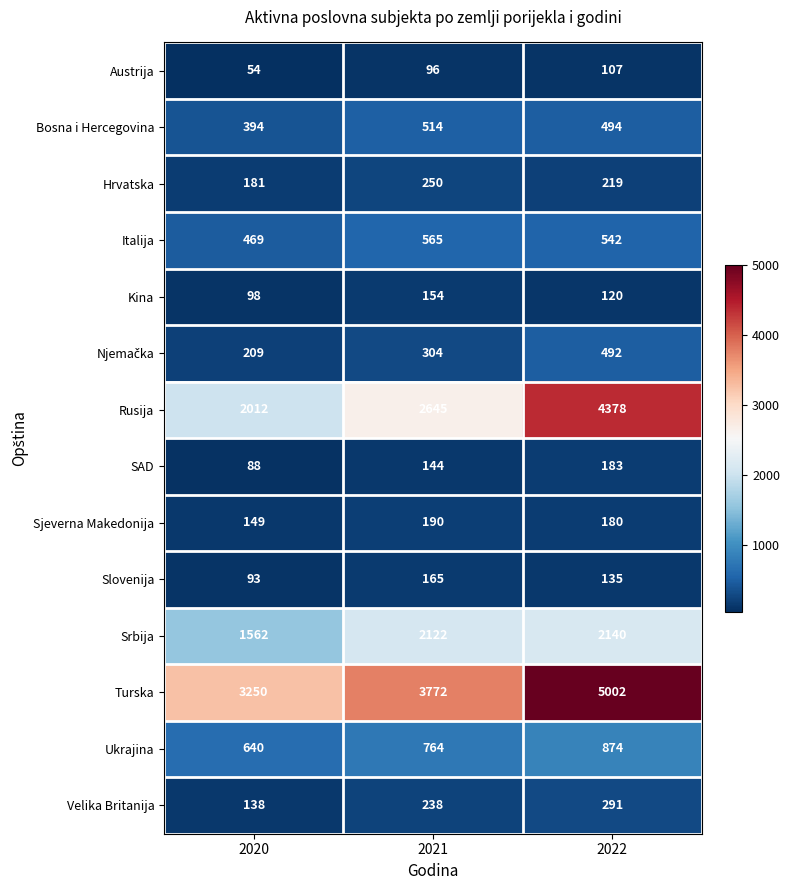

What is the sum of the Rusija values at 2021 and 2022?

7023